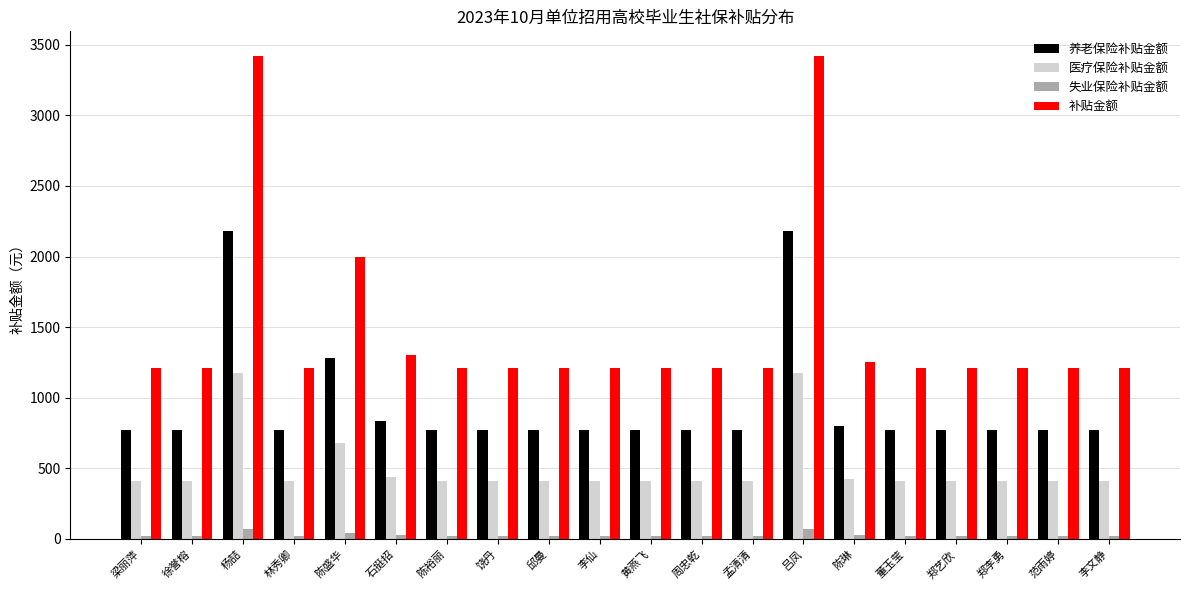

How many bars are there in total?

80